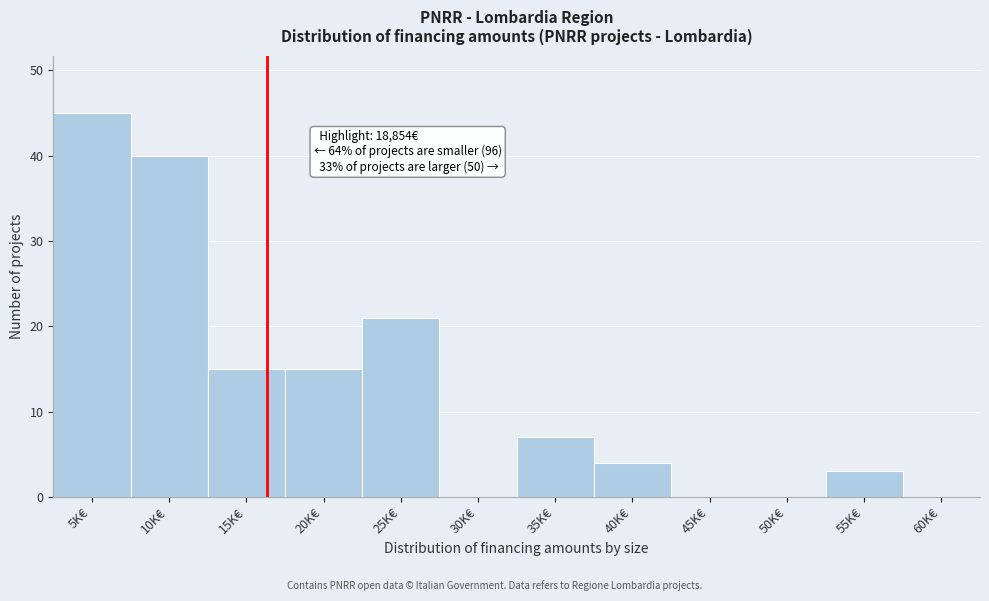

Reading right to left, list all the values displayed in this chart.

60K€=0	55K€=3	50K€=0	45K€=0	40K€=4	35K€=7	30K€=0	25K€=21	20K€=15	15K€=15	10K€=40	5K€=45